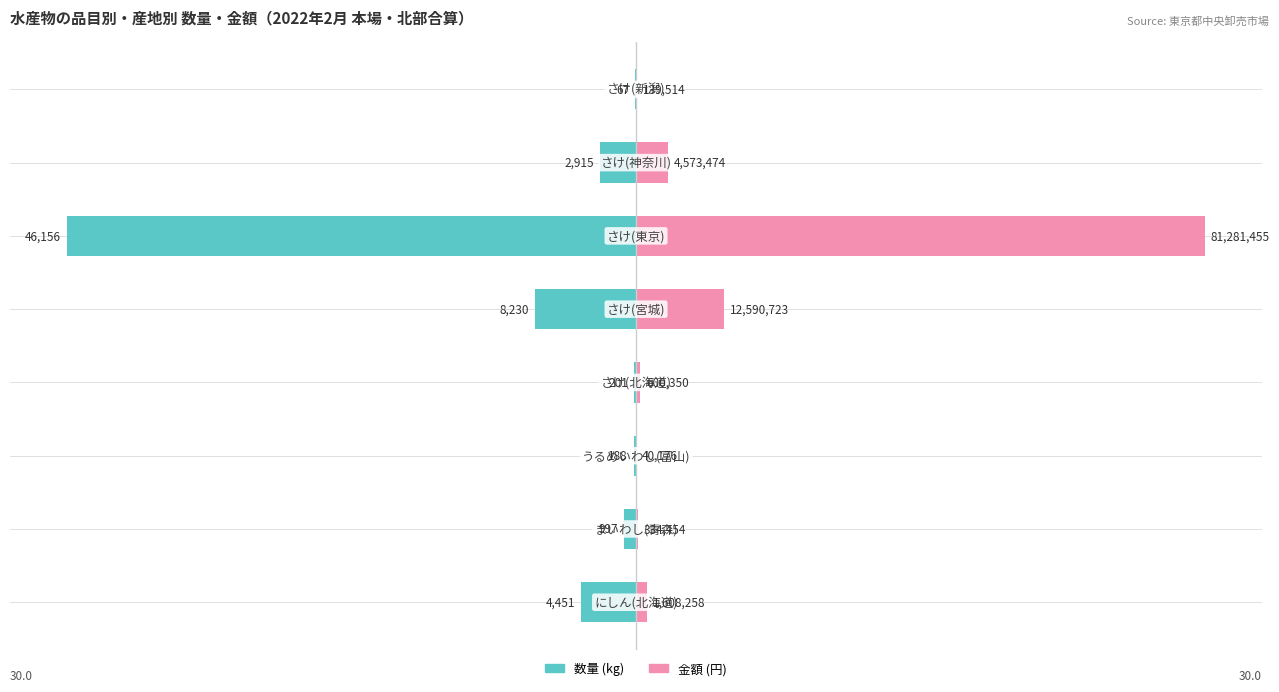

Rank the series by their maximum value, from lowest to highest.

数量 (kg), 金額 (円)